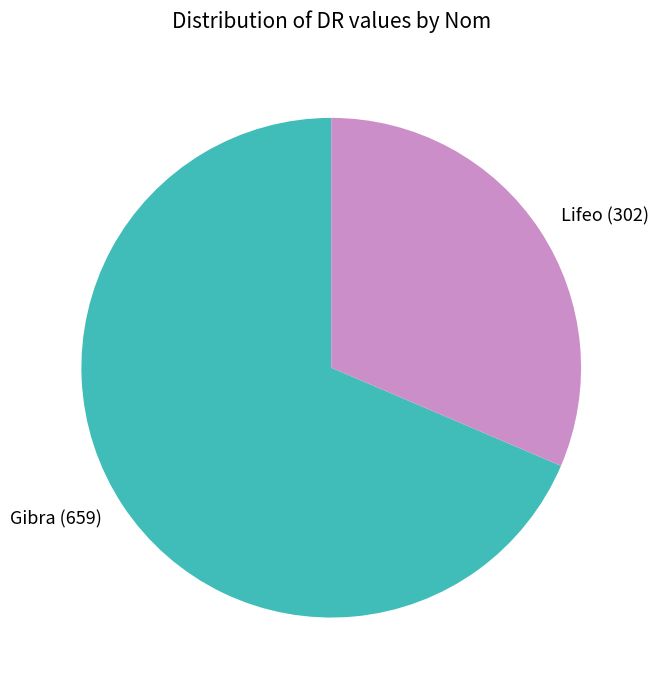

Between Lifeo and Gibra, which is larger?

Gibra